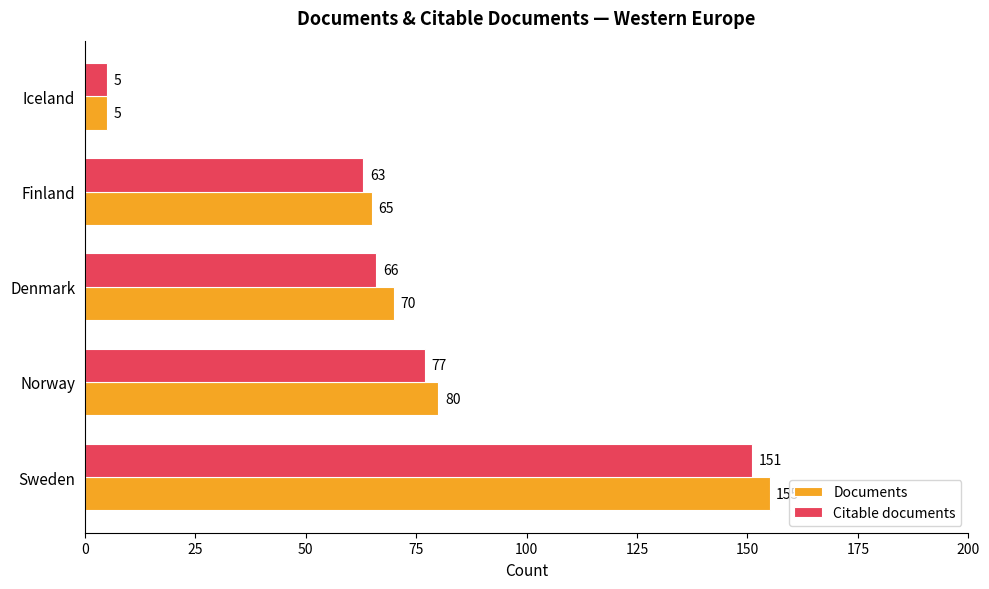

Which series has the largest total across all categories?

Documents